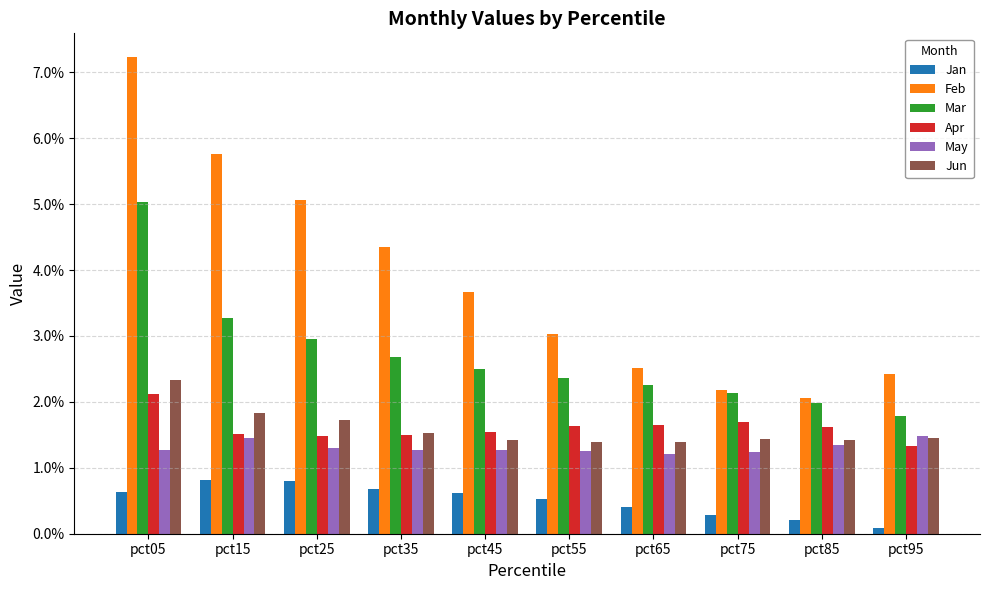

Where does the Mar series first go above 2?

pct05